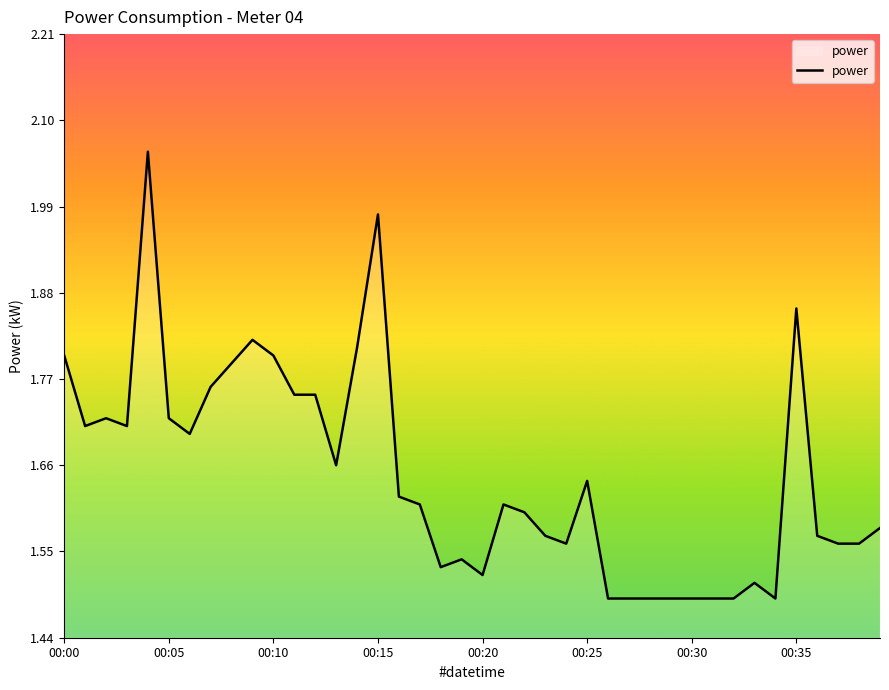

What is the difference between the maximum and minimum values?

0.6